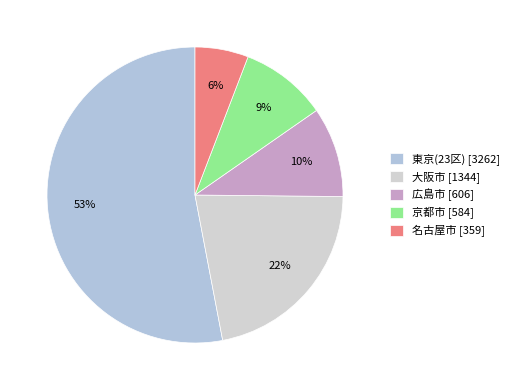

How many segments does this pie chart have?

5